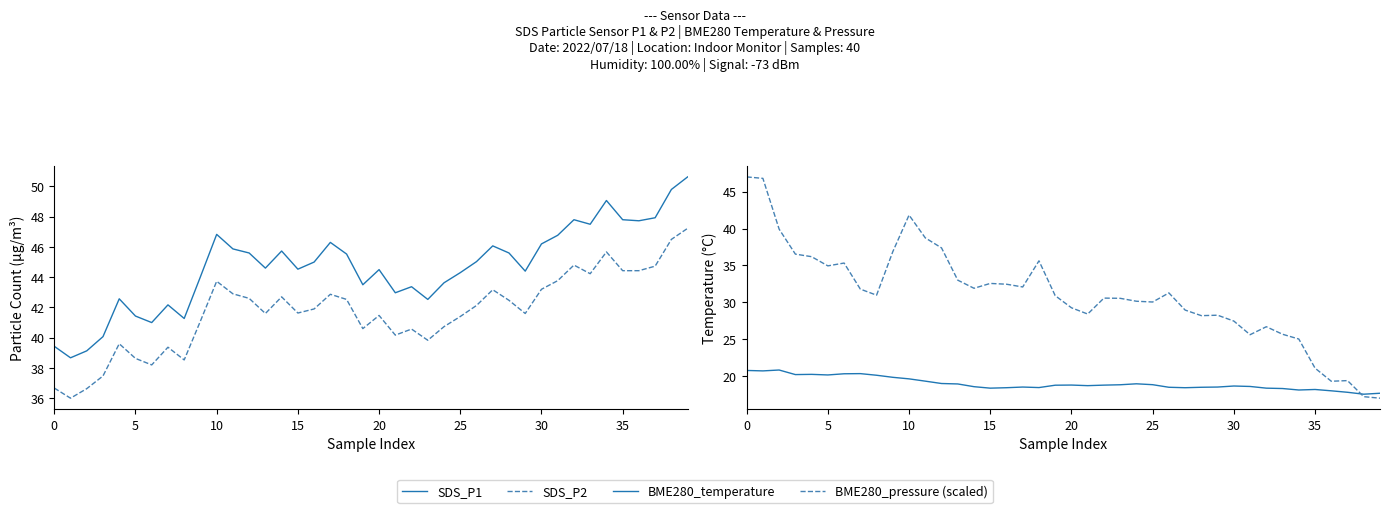

Reading right to left, extract all data points from this chart.

SDS_P1: 50.6	49.8	47.9	47.7	47.8	49.1	47.5	47.8	46.8	46.2	44.4	45.6	46.1	45.0	44.3	43.6	42.5	43.4	43.0	44.5	43.5	45.5	46.3	45.0	44.5	45.7	44.6	45.6	45.9	46.8	44.0	41.3	42.2	41.0	41.4	42.6	40.1	39.1	38.7	39.4
SDS_P2: 47.2	46.5	44.7	44.4	44.4	45.7	44.2	44.8	43.8	43.2	41.6	42.5	43.2	42.1	41.4	40.7	39.8	40.6	40.2	41.5	40.6	42.5	42.9	41.9	41.6	42.7	41.6	42.6	42.9	43.7	41.1	38.5	39.4	38.2	38.6	39.6	37.5	36.6	36.0	36.7
BME280_temperature: 17.7	17.5	17.8	18.0	18.2	18.1	18.3	18.4	18.6	18.6	18.5	18.5	18.4	18.5	18.8	18.9	18.8	18.8	18.7	18.8	18.8	18.4	18.5	18.4	18.4	18.6	18.9	19.0	19.3	19.6	19.8	20.1	20.3	20.3	20.1	20.2	20.2	20.8	20.7	20.8
BME280_pressure (scaled): 17.0	17.2	19.4	19.3	21.1	25.0	25.7	26.7	25.6	27.5	28.2	28.2	28.9	31.3	30.0	30.1	30.5	30.6	28.4	29.3	30.9	35.6	32.1	32.5	32.6	31.9	33.0	37.4	38.7	41.8	36.9	31.0	31.8	35.3	34.9	36.2	36.5	39.9	46.8	47.0